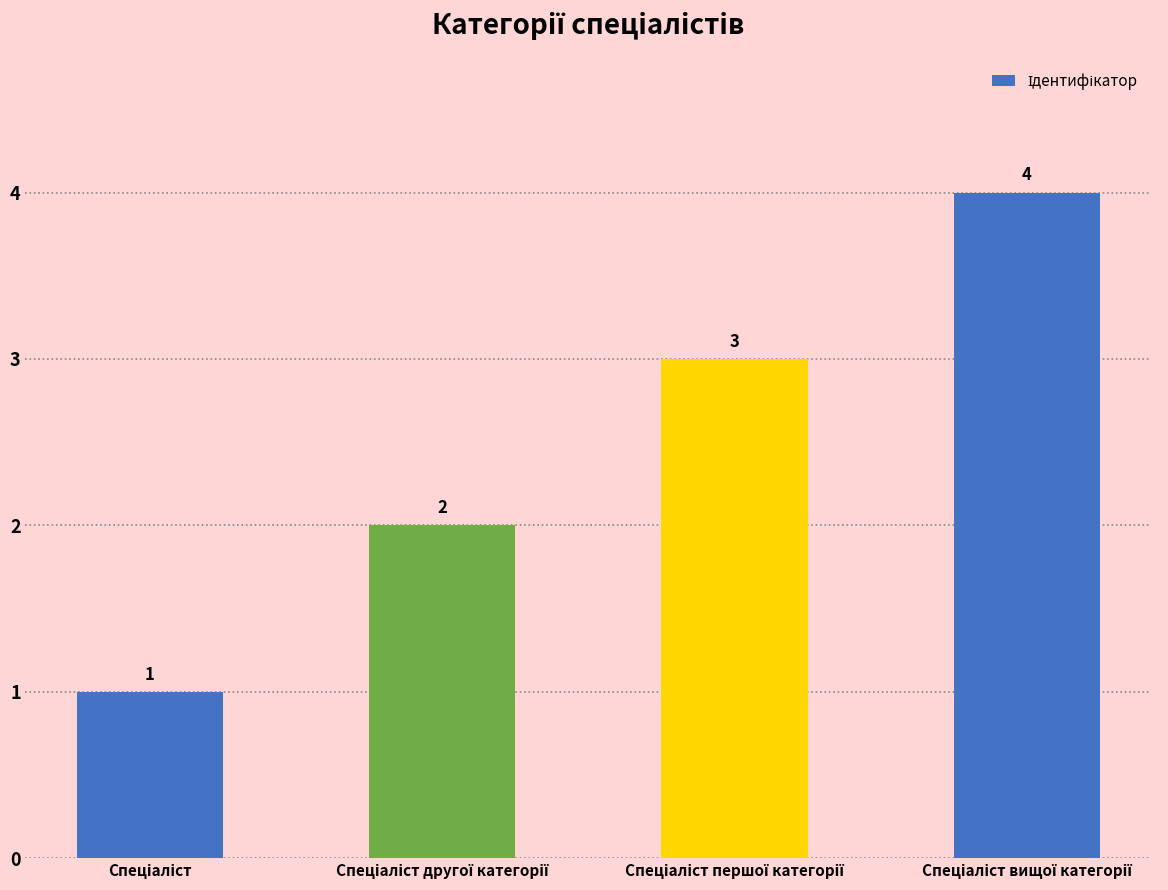

What is the maximum value shown in the chart?

4